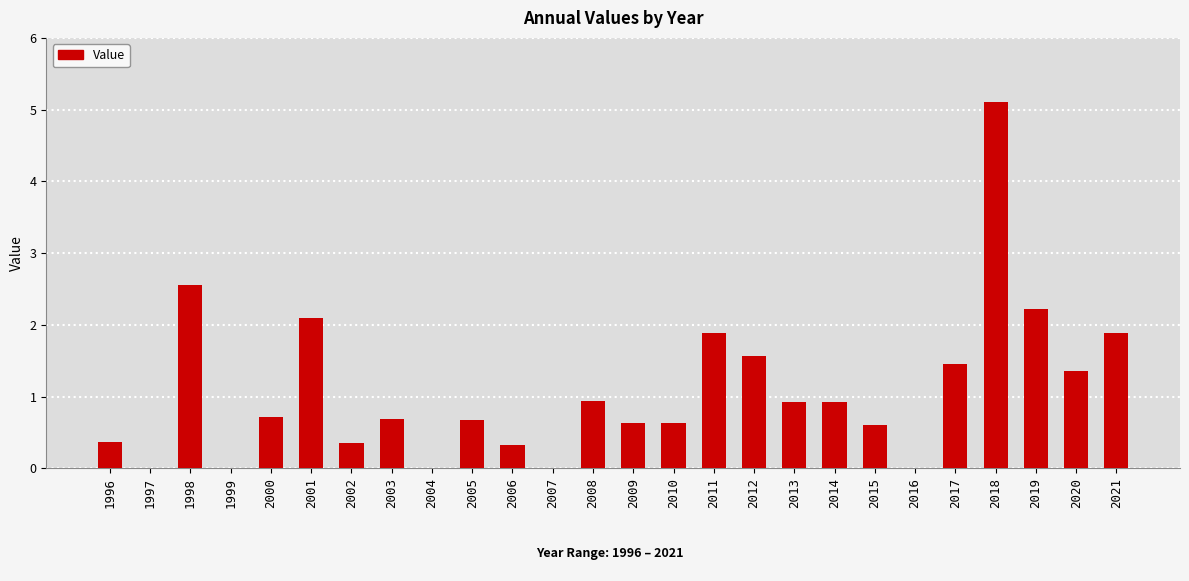

Which category has the highest value across all series?

2018